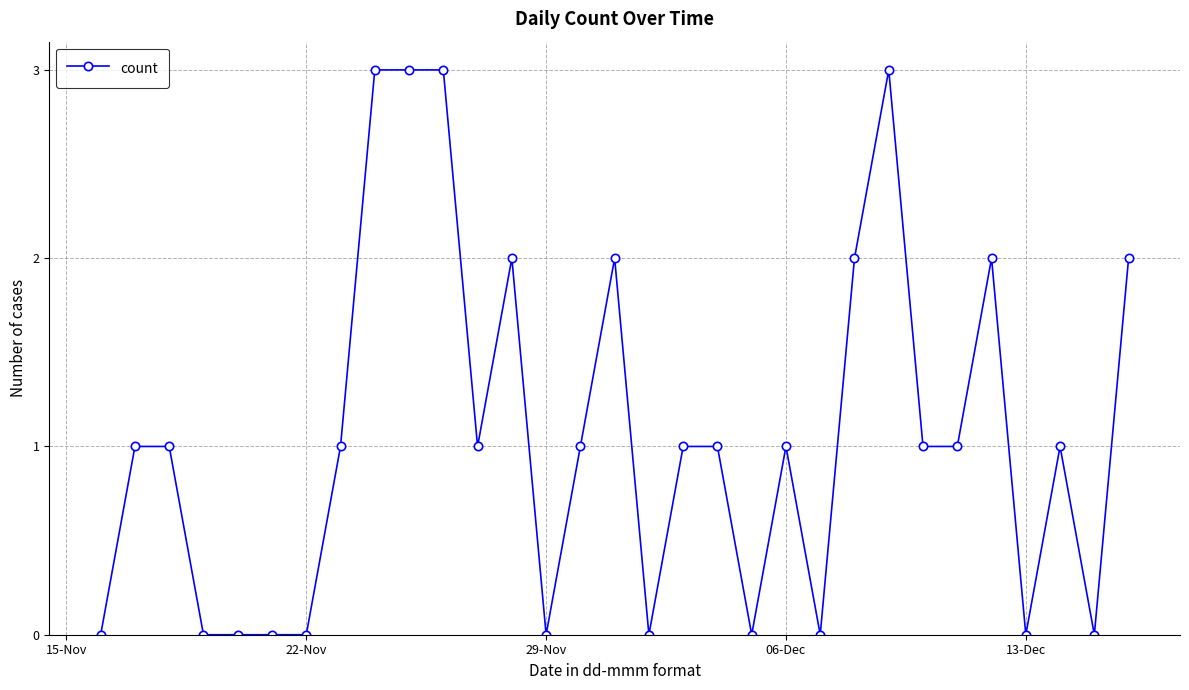

What is the sum of all values?

33